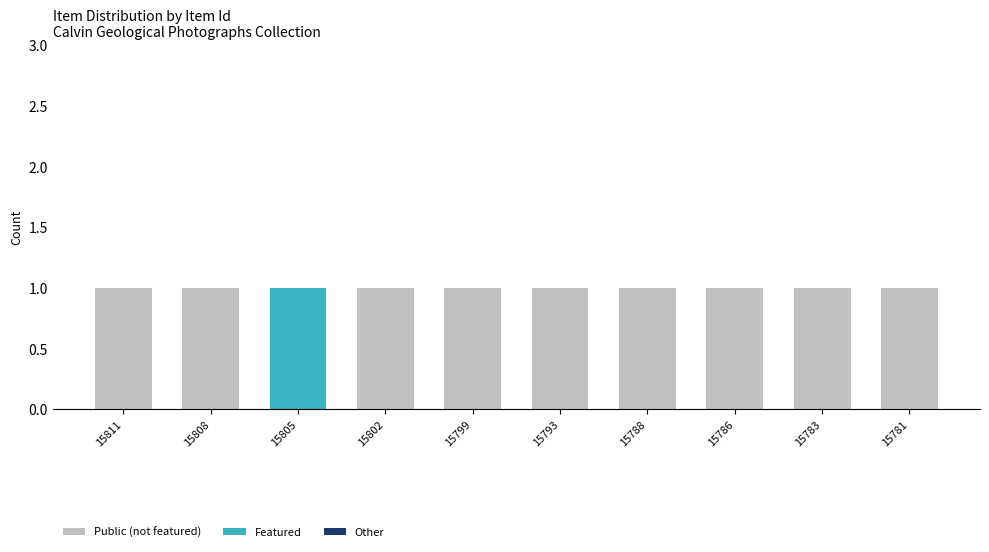

Count the Public (not featured) values in the range 1 to 2.

9